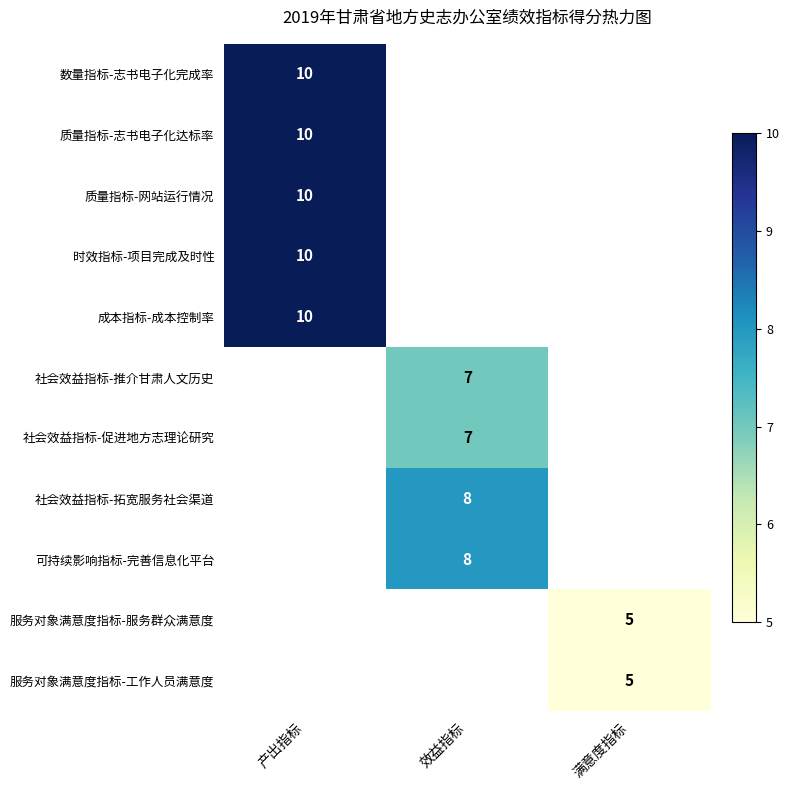

The value of 可持续影响指标-完善信息化平台 at 效益指标 is 8. True or false?

True